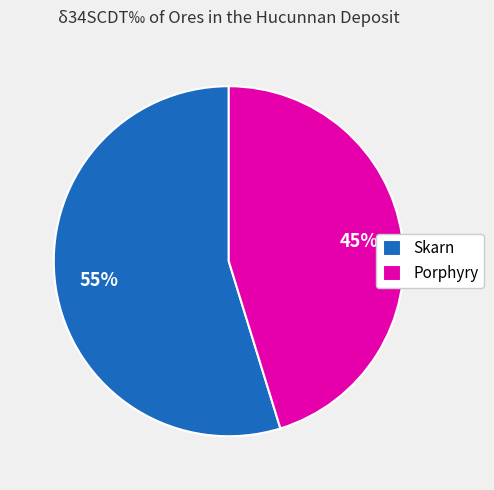

True or false: Porphyry accounts for 54% of the total.

False